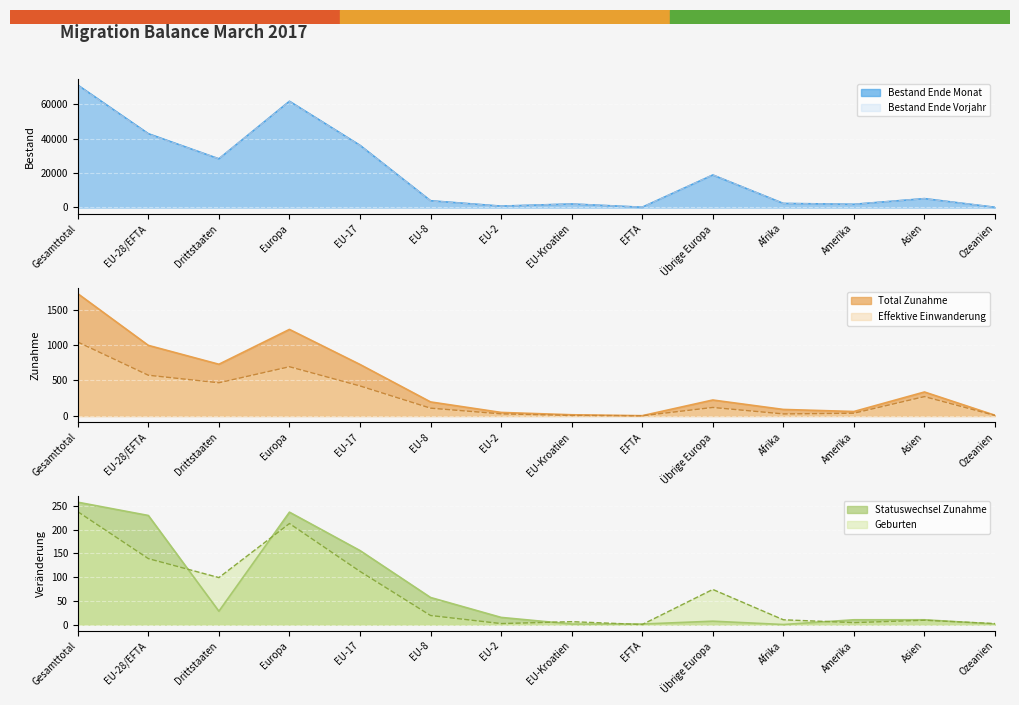

Reading left to right, what are all the values shown in this chart?

Bestand Ende Monat: Gesamttotal=71156	EU-28/EFTA=42888	Drittstaaten=28268	Europa=61752	EU-17=36119	EU-8=3886	EU-2=765	EU-Kroatien=2004	EFTA=114	Übrige Europa=18864	Afrika=2326	Amerika=1822	Asien=5124	Ozeanien=81
Bestand Ende Vorjahr: Gesamttotal=70932	EU-28/EFTA=42645	Drittstaaten=28287	Europa=61592	EU-17=35988	EU-8=3803	EU-2=725	EU-Kroatien=2013	EFTA=116	Übrige Europa=18947	Afrika=2282	Amerika=1818	Asien=5110	Ozeanien=80
Total Zunahme: Gesamttotal=1724	EU-28/EFTA=995	Drittstaaten=729	Europa=1220	EU-17=726	EU-8=198	EU-2=50	EU-Kroatien=17	EFTA=4	Übrige Europa=225	Afrika=92	Amerika=63	Asien=338	Ozeanien=10
Effektive Einwanderung: Gesamttotal=1042	EU-28/EFTA=574	Drittstaaten=468	Europa=694	EU-17=423	EU-8=110	EU-2=30	EU-Kroatien=8	EFTA=3	Übrige Europa=120	Afrika=29	Amerika=39	Asien=273	Ozeanien=7
Statuswechsel Zunahme: Gesamttotal=258	EU-28/EFTA=230	Drittstaaten=28	Europa=237	EU-17=156	EU-8=57	EU-2=15	EU-Kroatien=1	EFTA=1	Übrige Europa=7	Afrika=0	Amerika=10	Asien=10	Ozeanien=1
Geburten: Gesamttotal=238	EU-28/EFTA=139	Drittstaaten=99	Europa=213	EU-17=112	EU-8=19	EU-2=2	EU-Kroatien=6	EFTA=0	Übrige Europa=74	Afrika=10	Amerika=4	Asien=9	Ozeanien=2